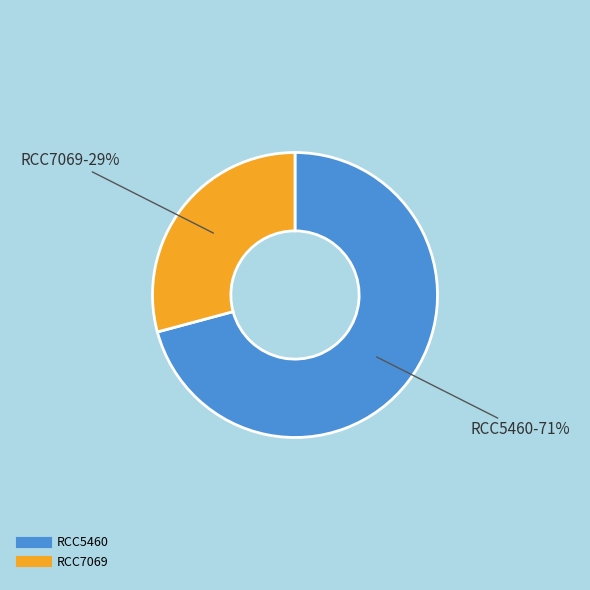

Is there any slice that represents more than half of the pie?

Yes